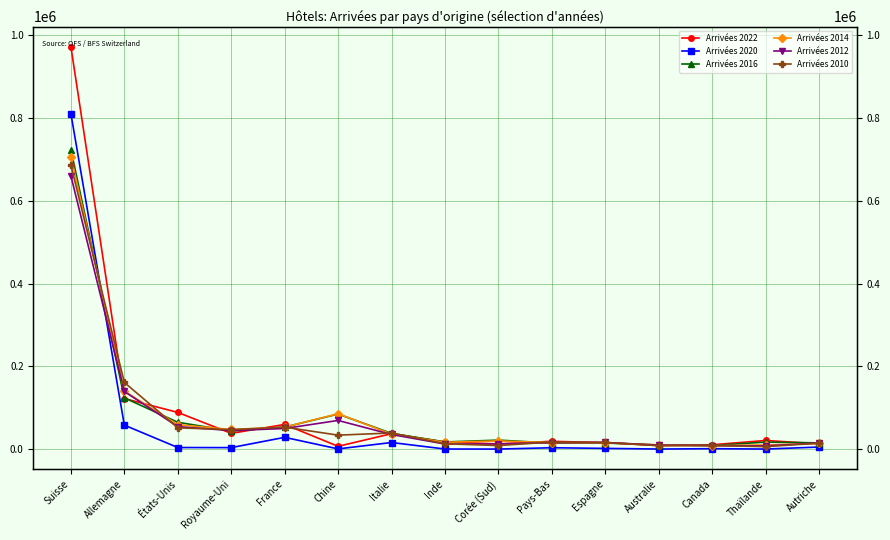

What is the approximate value of Arrivées 2016 at Canada?

8838